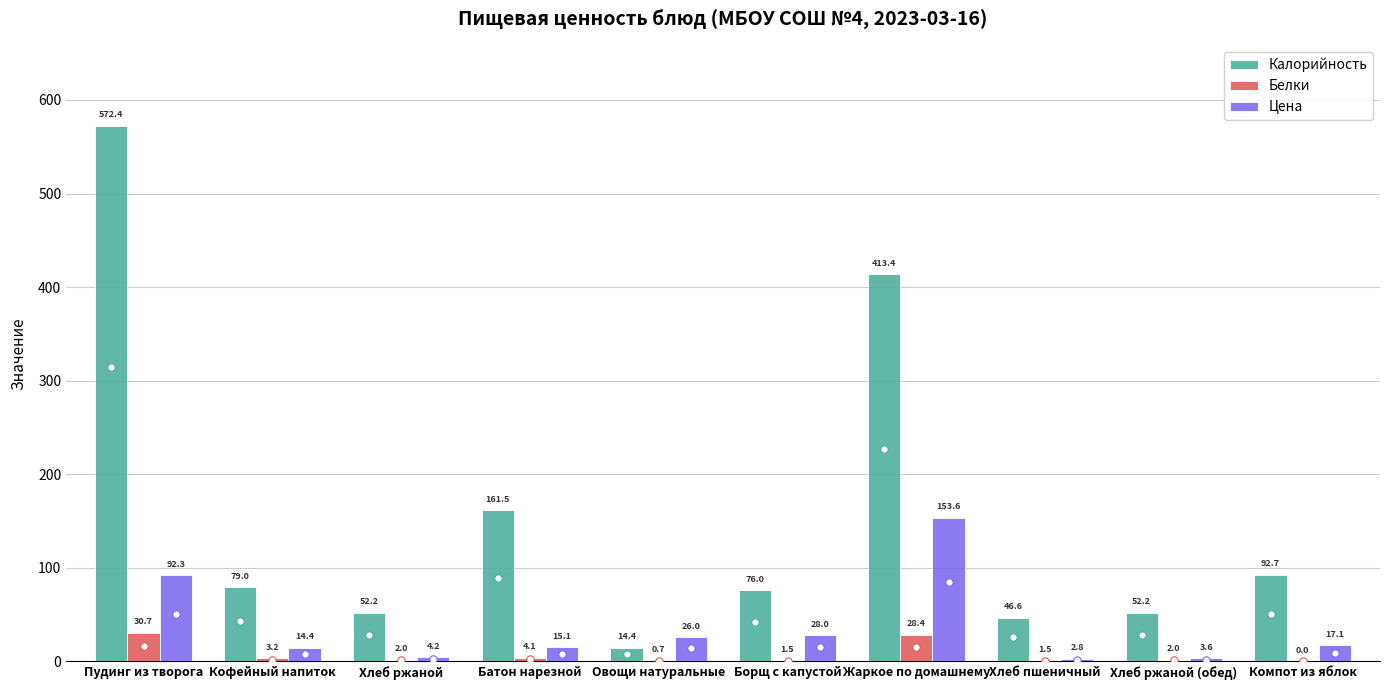

What is the total value across all series at Компот из яблок?

109.8